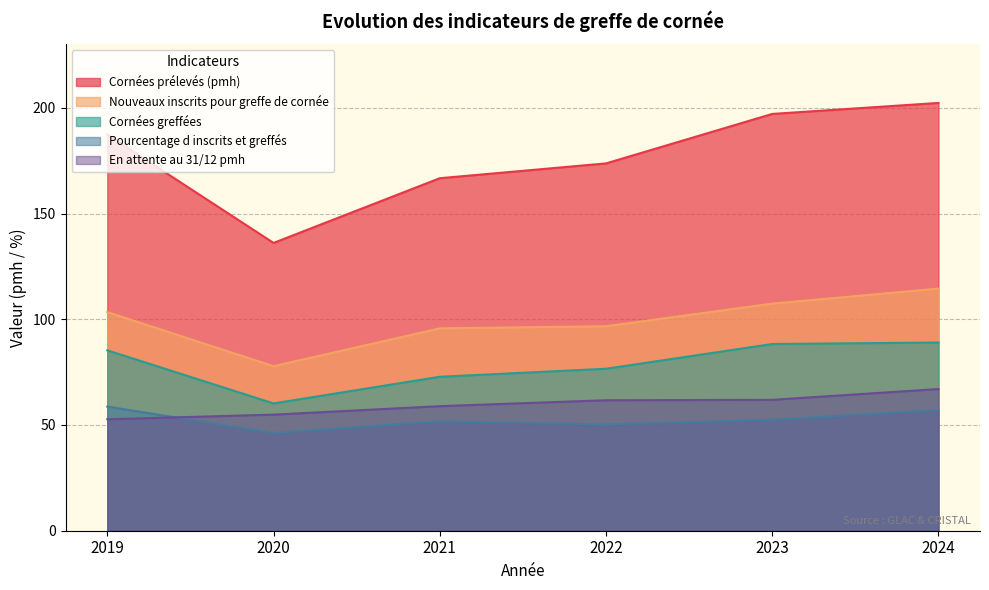

What is the difference between the Pourcentage d inscrits et greffés values at 2022 and 2023?

2.3